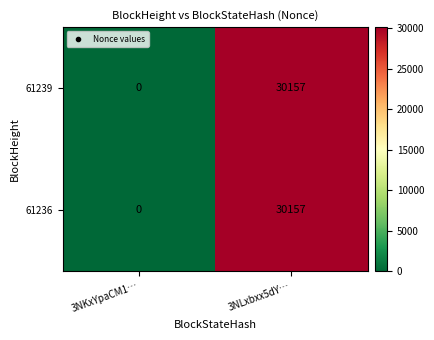

Rank the categories by 61239 value from highest to lowest.

3NLxbxx5dY…, 3NKxYpaCM1…